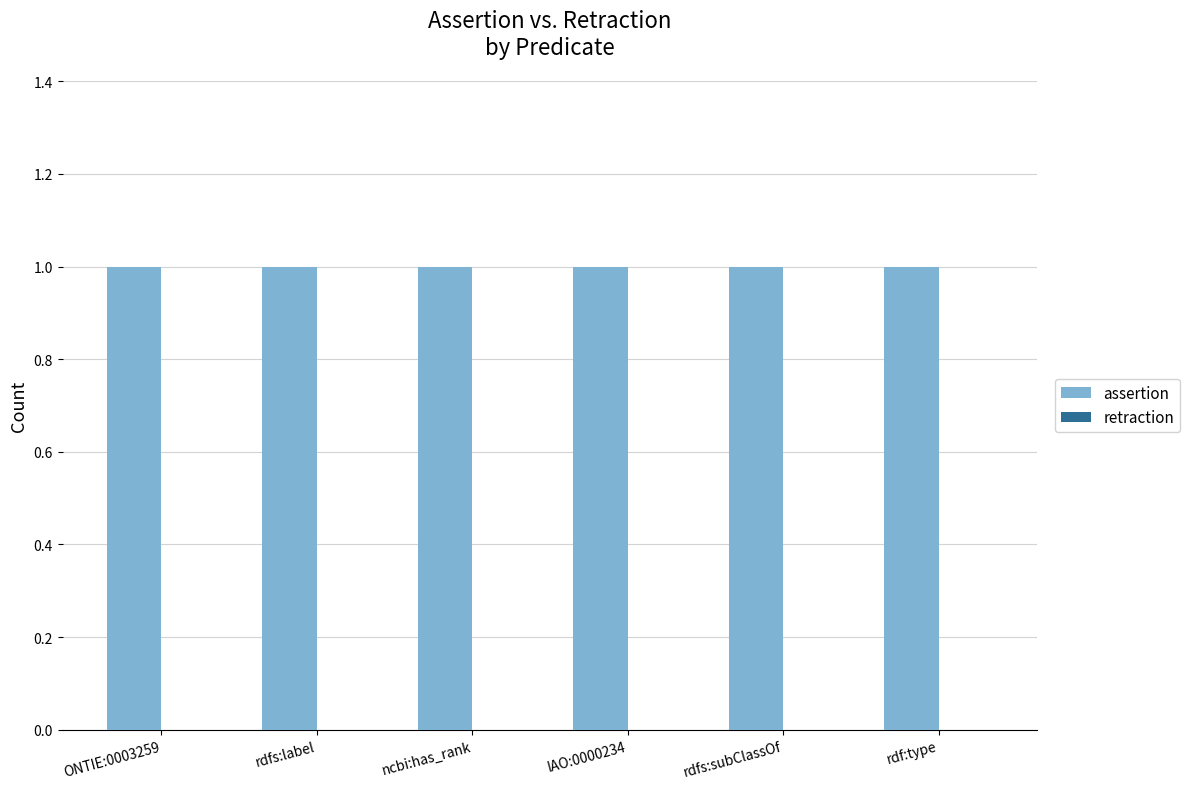

Which series changed the most between rdfs:label and IAO:0000234?

assertion